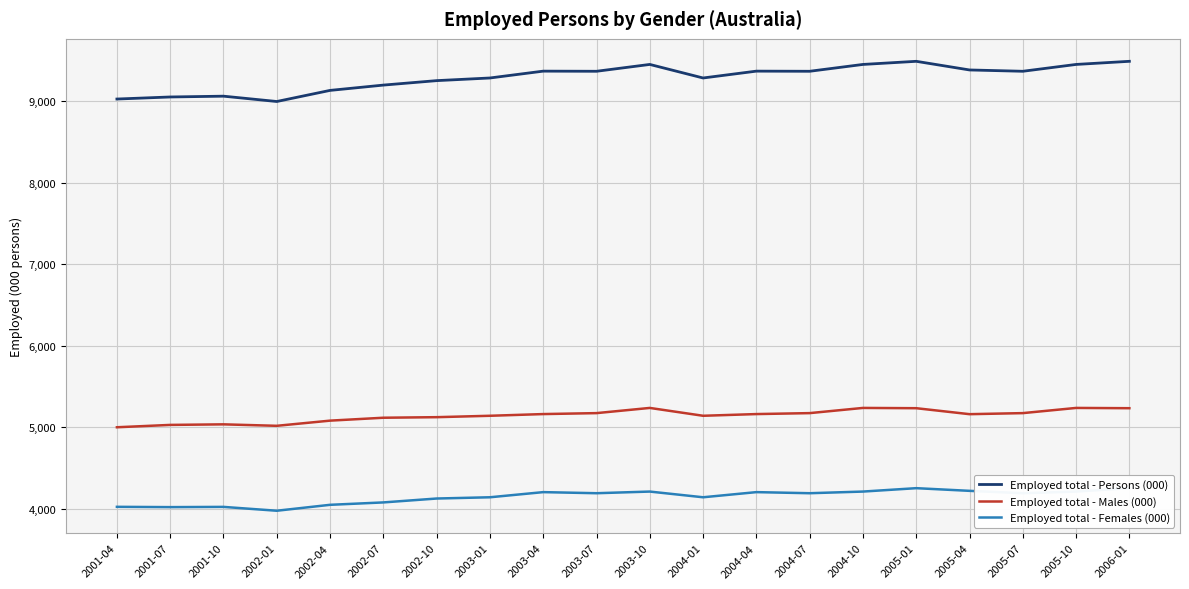

True or false: Employed total - Females (000) and Employed total - Males (000) cross at least once.

False